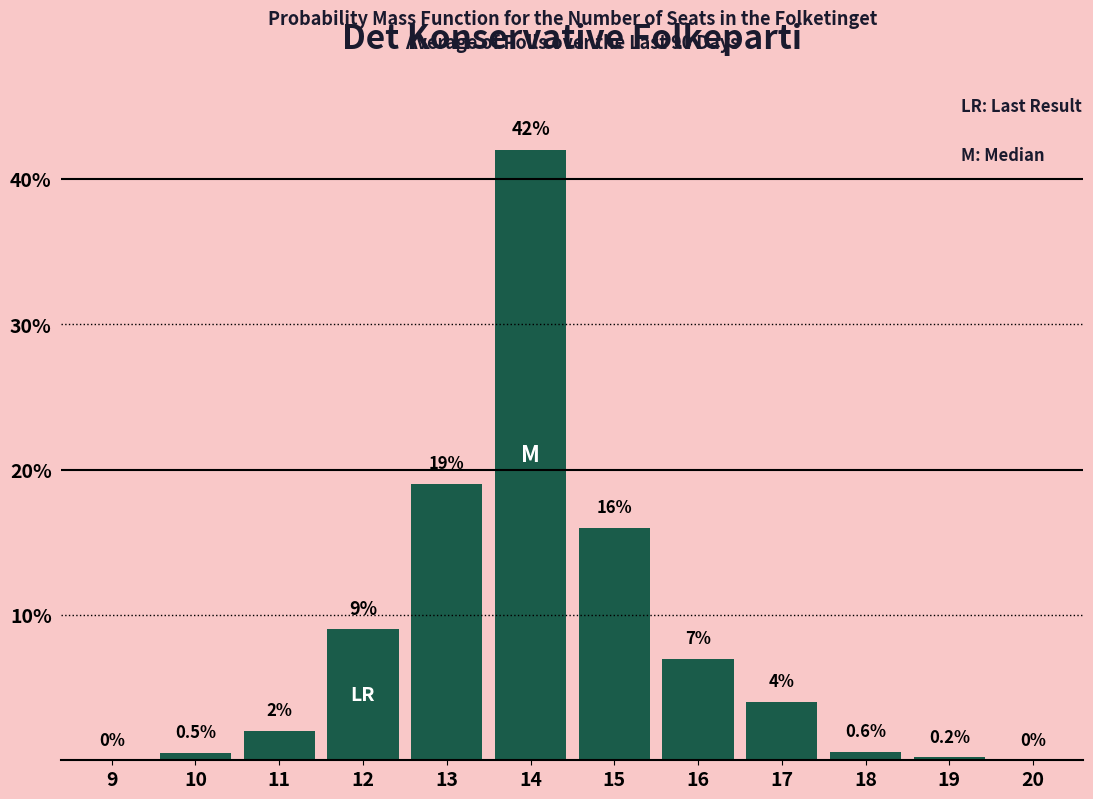

Reading left to right, list all the values displayed in this chart.

9=0.0	10=0.5	11=2.0	12=9.0	13=19.0	14=42.0	15=16.0	16=7.0	17=4.0	18=0.6	19=0.2	20=0.0